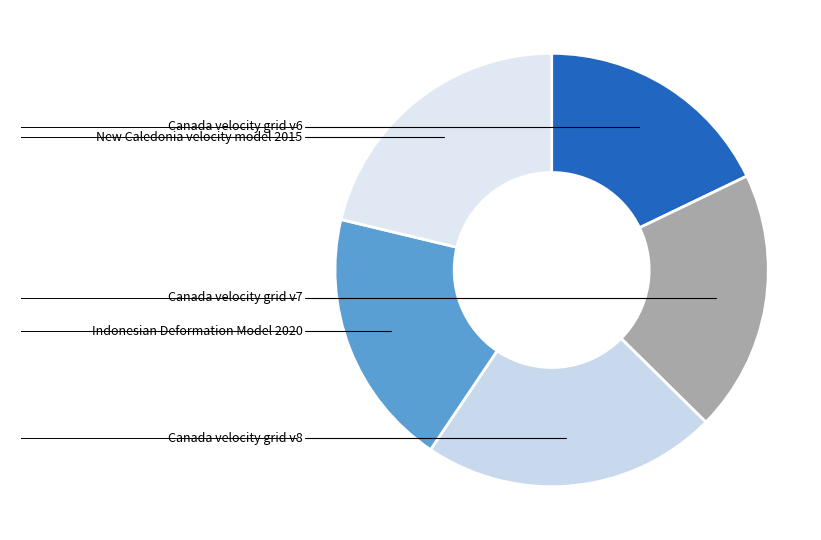

How many slices are in this pie chart?

5